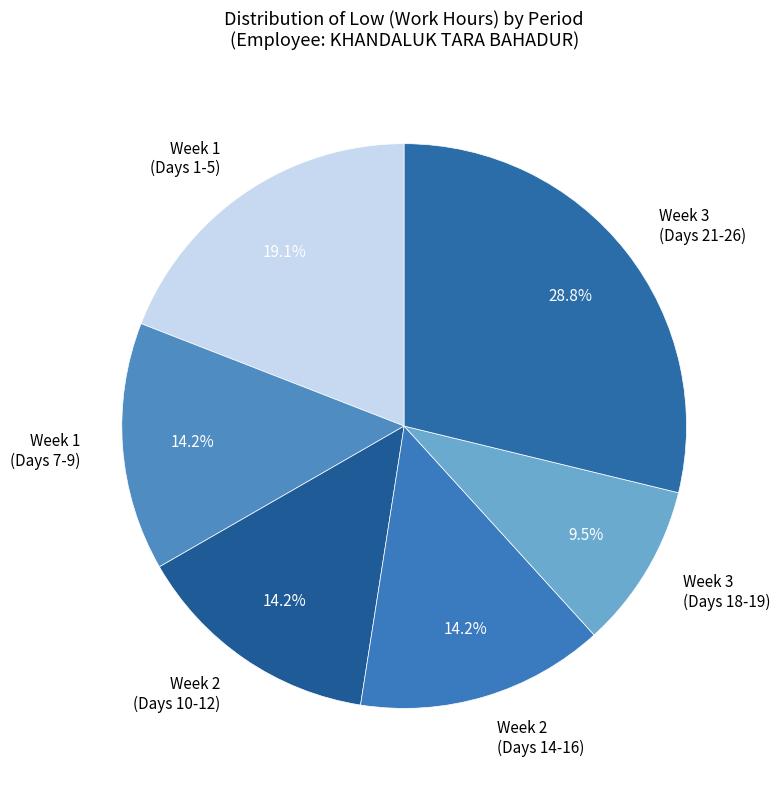

Which category has the biggest portion of the pie?

Week 3 (Days 21-26)